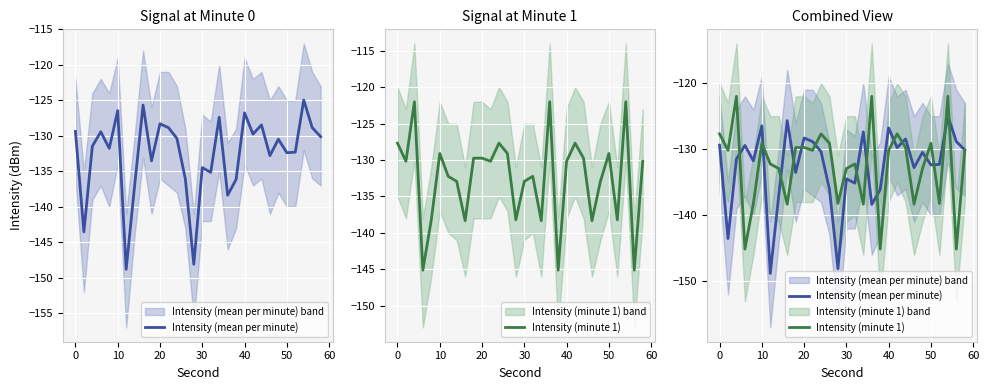

How many distinct data groups are displayed?

2